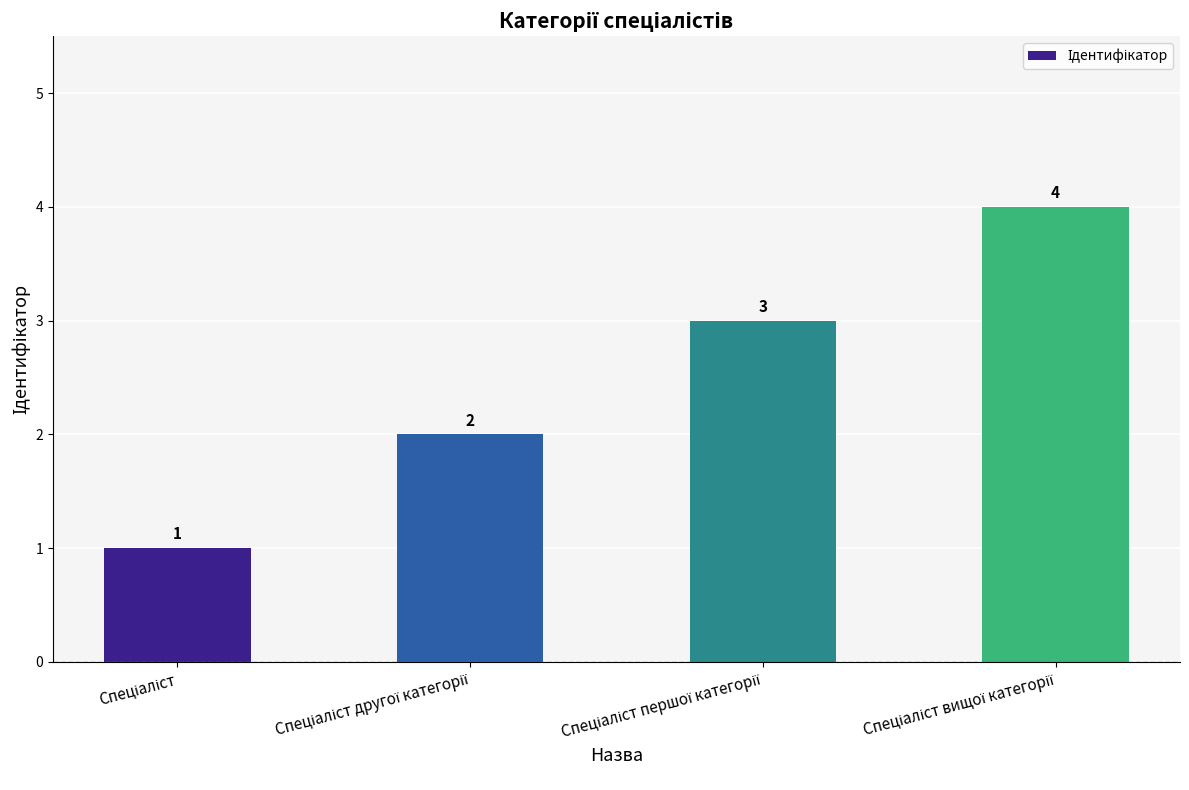

What is the greatest value displayed?

4